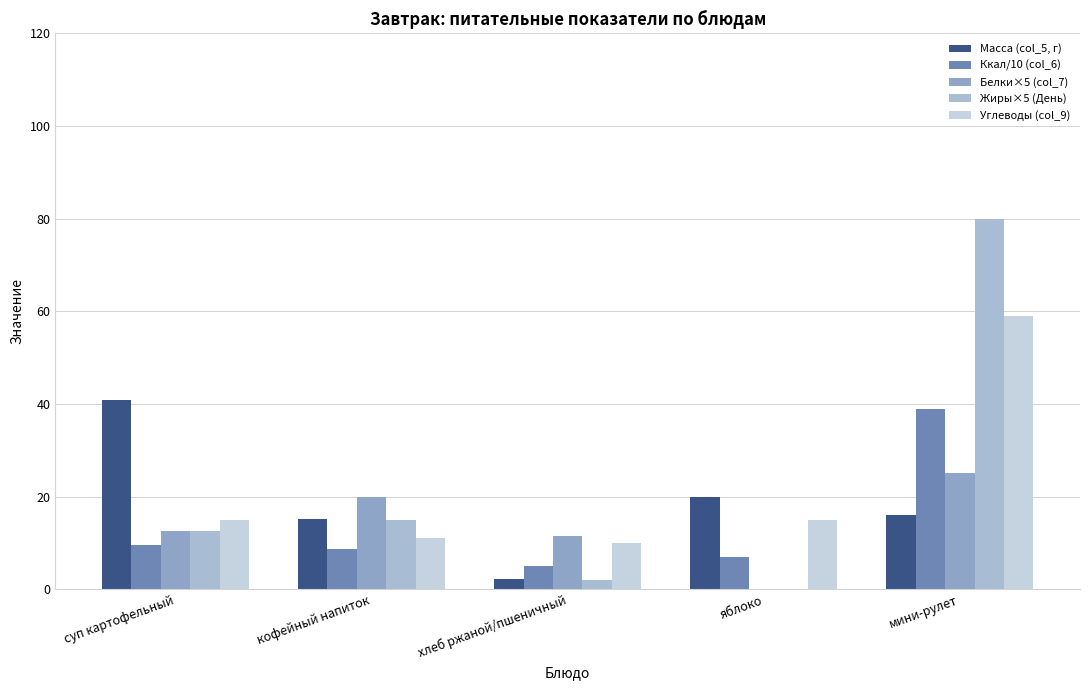

What is the average value of the Жиры×5 (День) series?

21.9